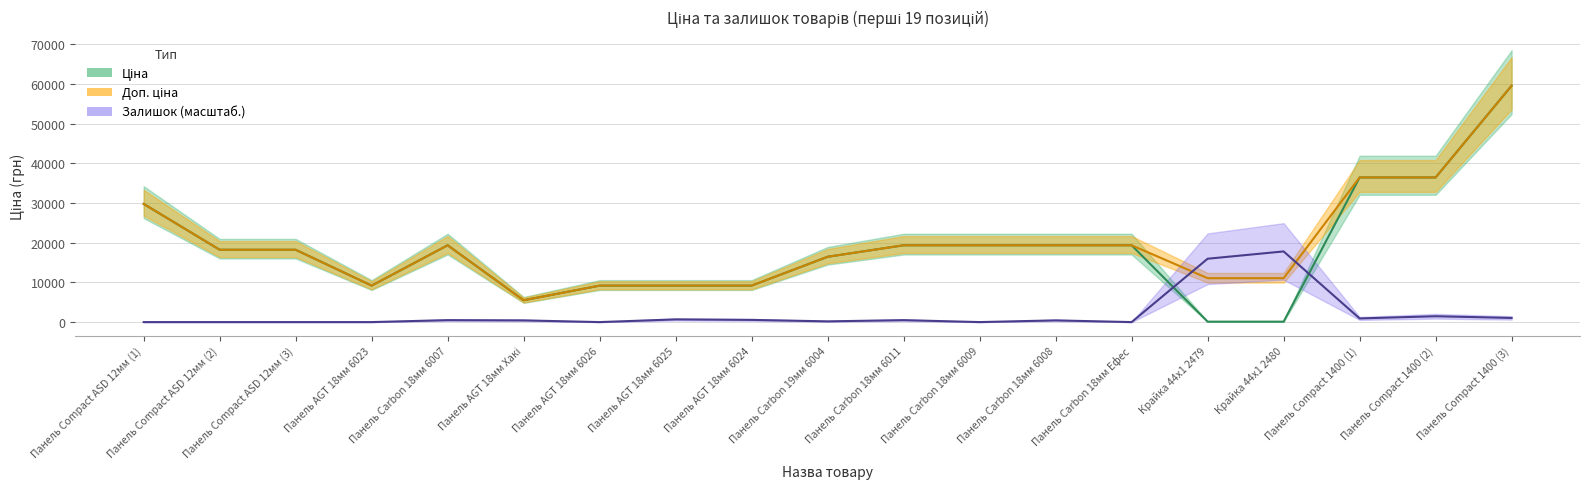

What is the difference between the maximum and minimum values in the Ціна series?

59412.4